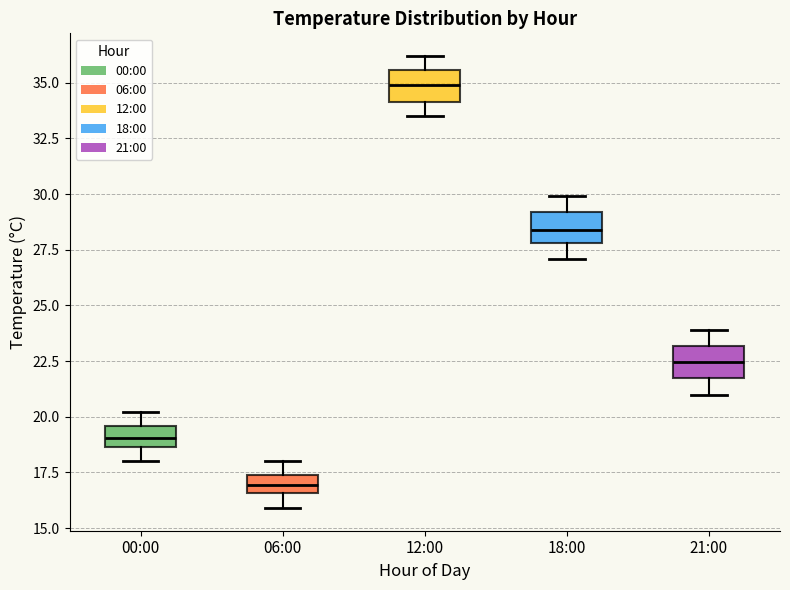

Reading left to right, read every box against the y-axis: the position of its median line, the range the box covers, and the ends of its whiskers. The values are not printed on the chart, so give them approximately, as read against the axis.

00:00: median 19.0, box 18.5 to 19.5, whiskers 18.0 to 20.0
06:00: median 17.0, box 16.5 to 17.5, whiskers 16.0 to 18.0
12:00: median 35.0, box 34.0 to 35.5, whiskers 33.5 to 36.0
18:00: median 28.5, box 28.0 to 29.0, whiskers 27.0 to 30.0
21:00: median 22.5, box 21.5 to 23.0, whiskers 21.0 to 24.0